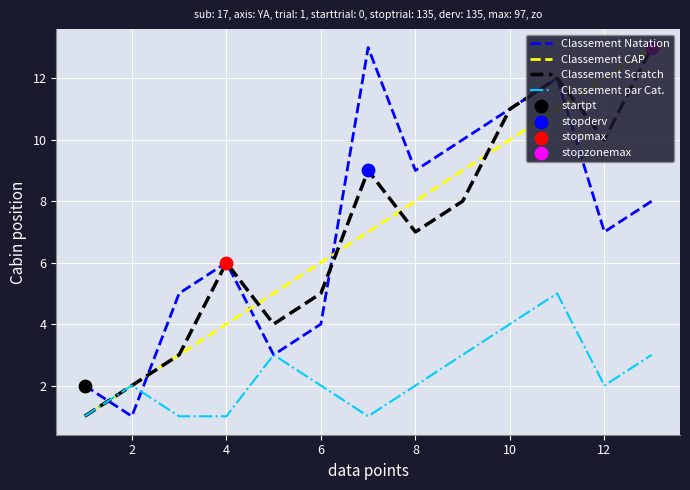

Which series ends up on top after the final intersection of Classement CAP and Classement Natation?

Classement CAP